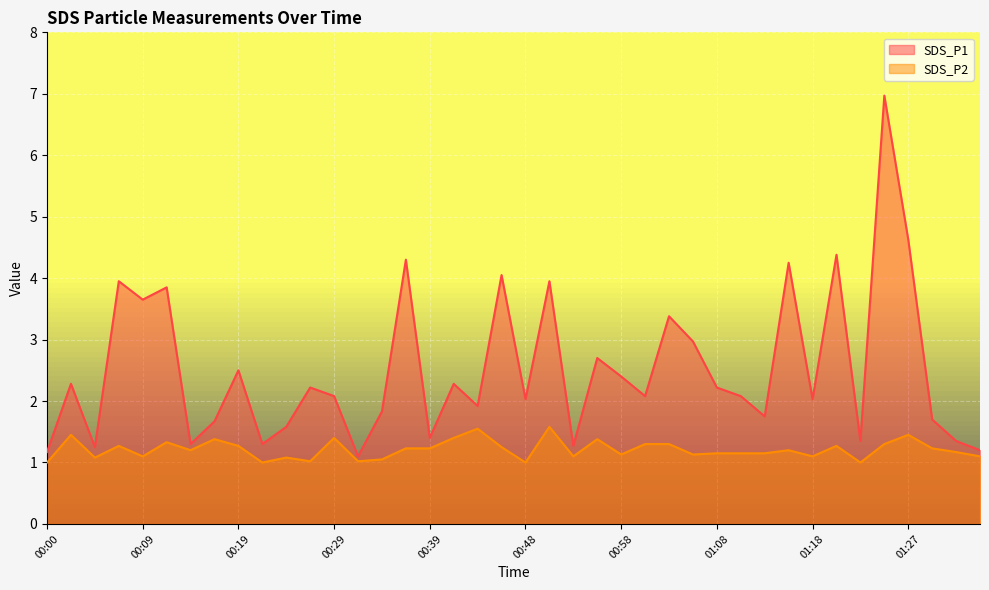

How many data points does each series have?

40